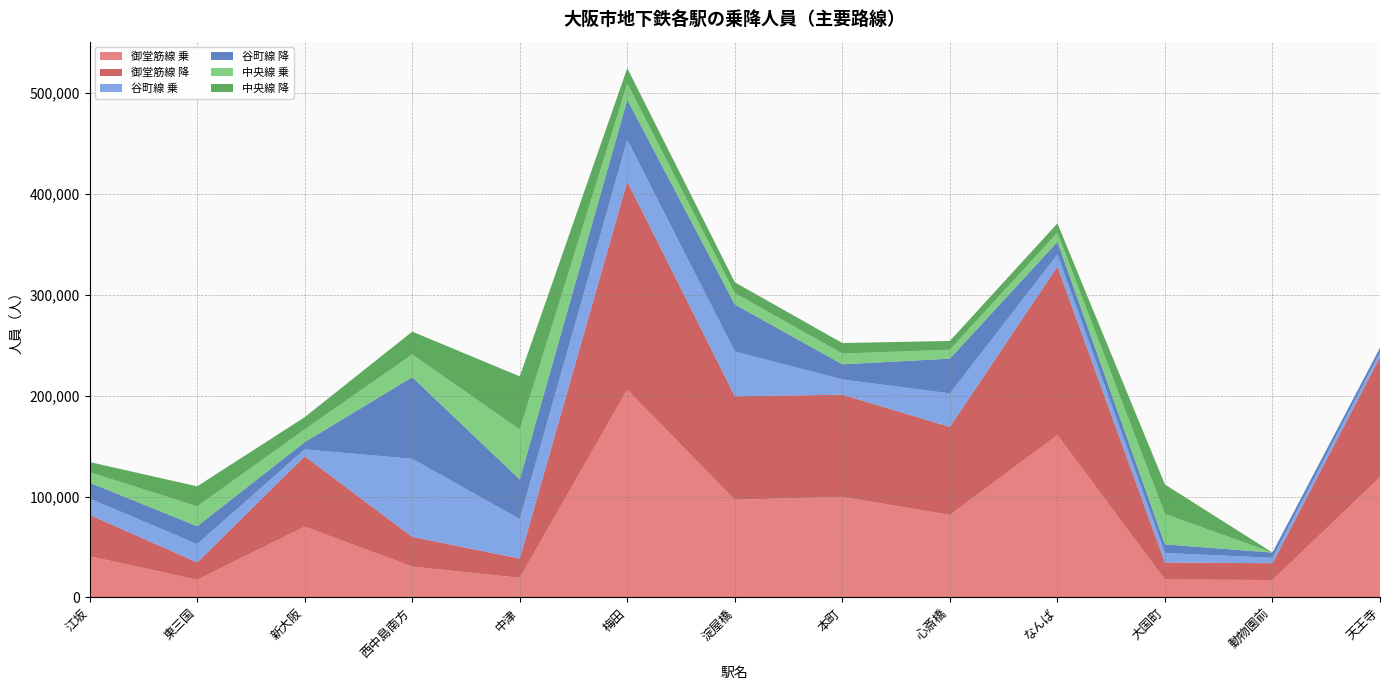

Reading right to left, extract all data points from this chart.

御堂筋線 乗: 119185	17177	17688	160939	81759	99715	96751	205971	19371	30453	70110	17428	40720
御堂筋線 降: 119009	16660	16889	167064	87246	101248	102666	206397	19026	29509	69787	17172	41070
谷町線 乗: 4796	5353	9453	12045	33213	15167	44392	41300	39226	77431	6828	18247	16210
谷町線 降: 4536	5217	8475	12515	34489	14971	46646	39839	39296	80951	7173	17688	15755
中央線 乗: 0	0	30221	9127	8903	10655	11246	16001	49545	22544	12692	19733	10387
中央線 降: 0	0	29198	9173	8673	10449	10755	15337	52680	22634	12113	19808	10047